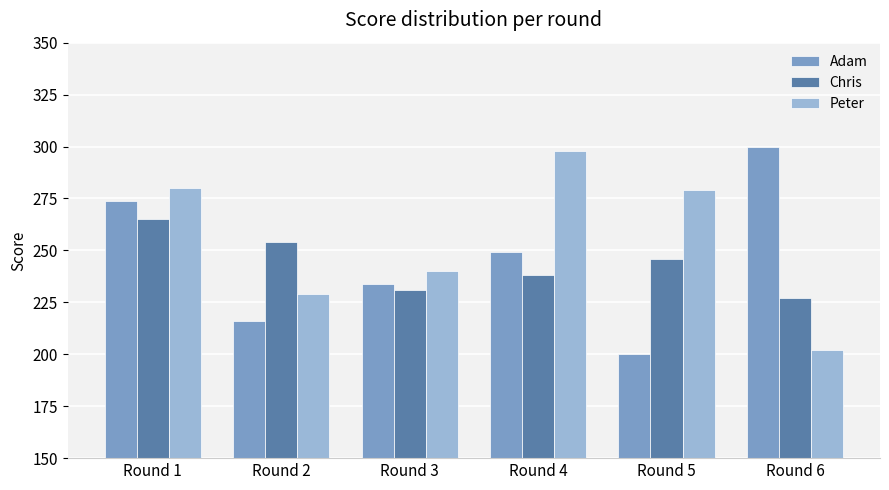

Between Round 1 and Round 2, which series saw the biggest shift?

Adam